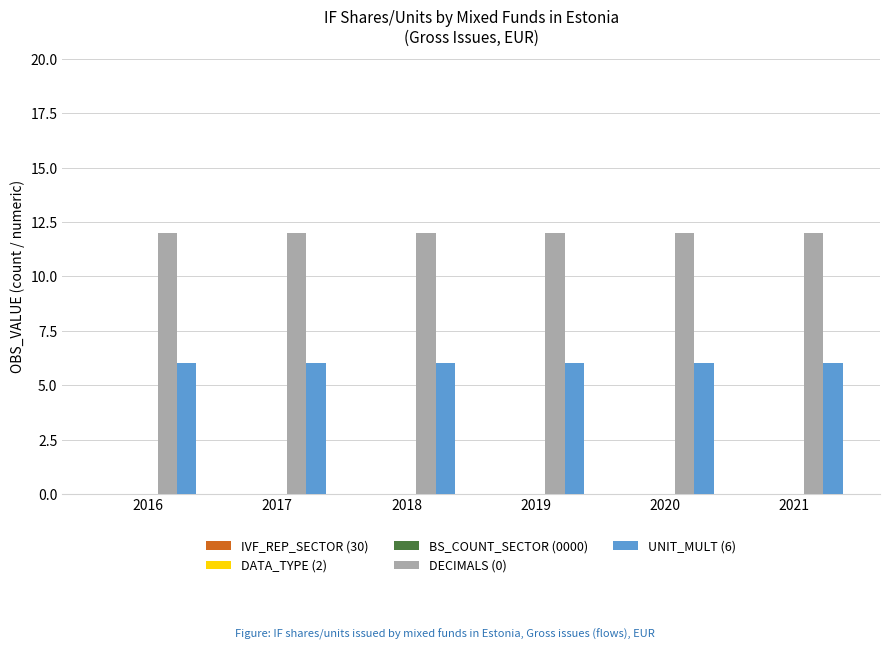

What is the difference between the highest and lowest values at 2016?

6